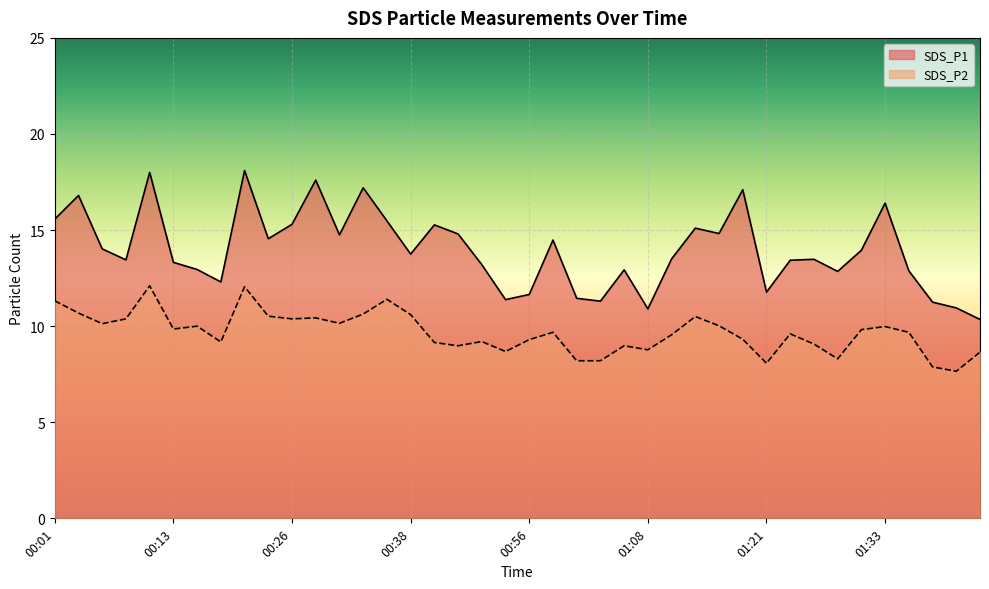

How many interior local peaks does the SDS_P2 series have?

11